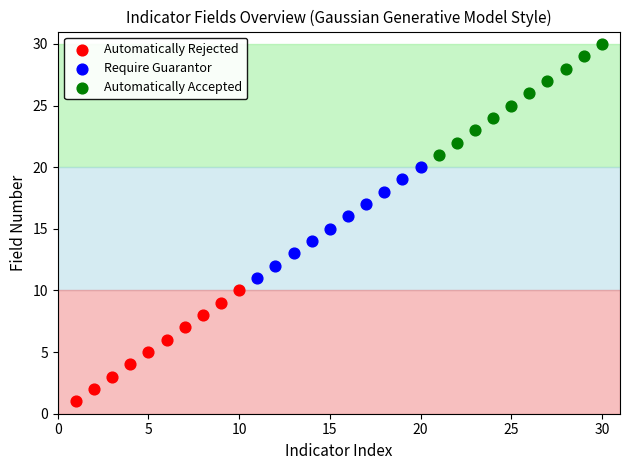

Which series reaches the minimum Y coordinate?

Automatically Rejected